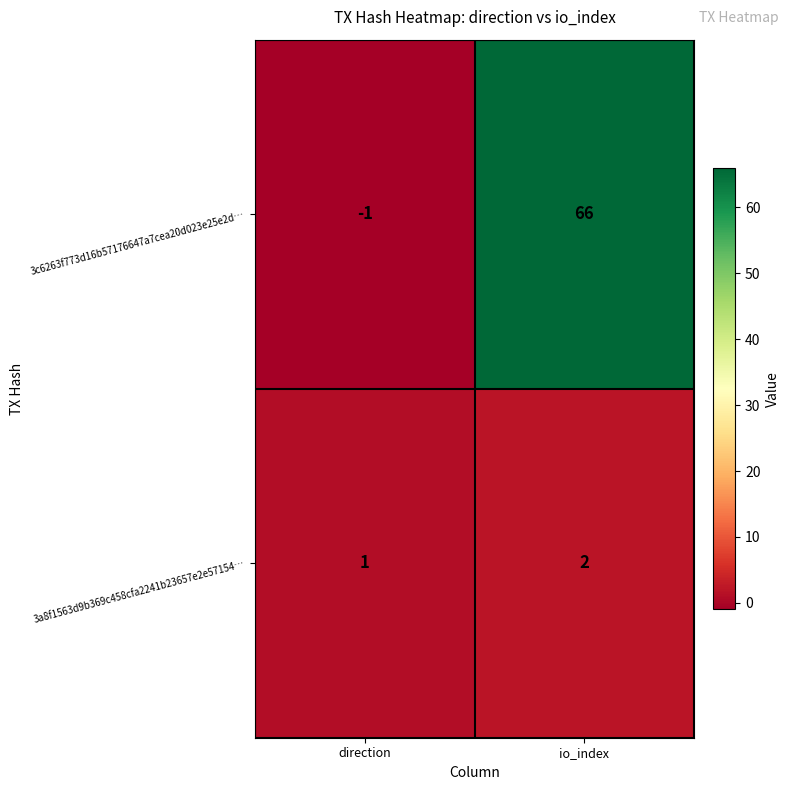

How many series are shown in this chart?

2